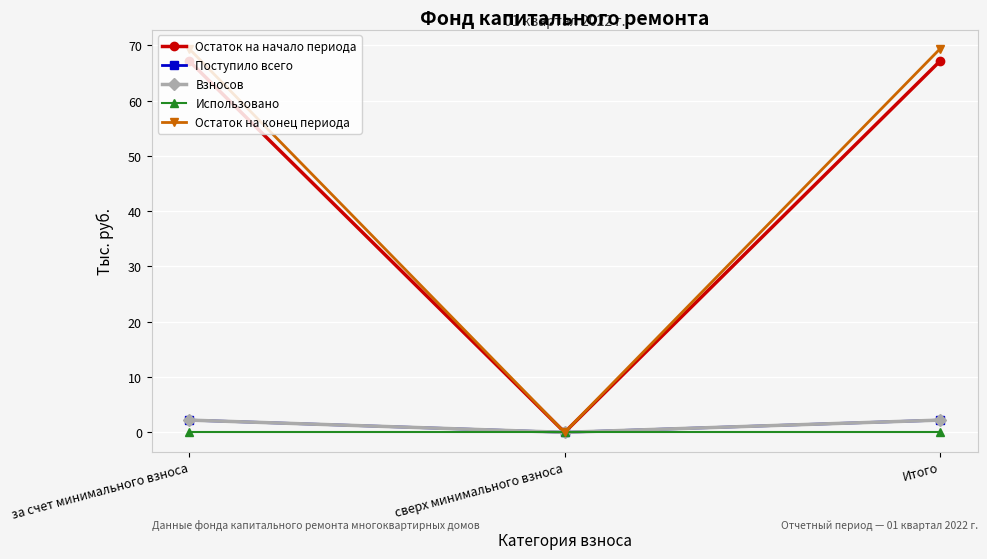

List the series in order of their peak value, highest first.

Остаток на конец периода, Остаток на начало периода, Поступило всего, Взносов, Использовано